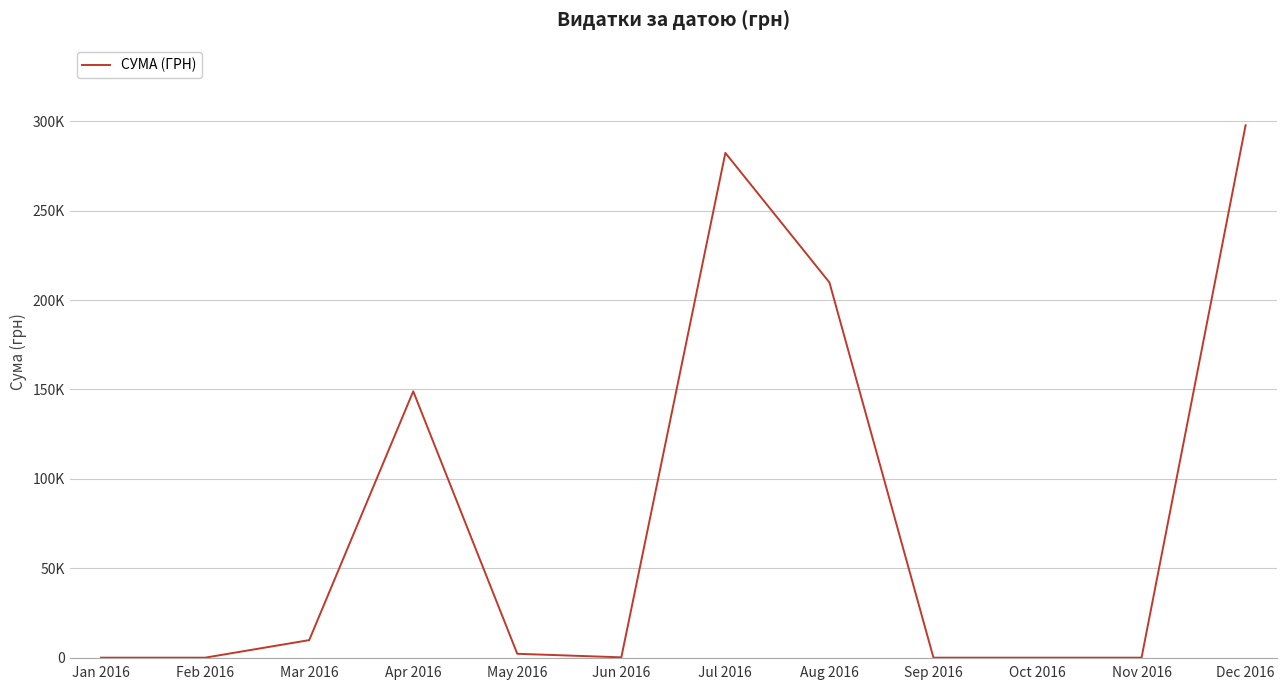

Where is the data nearest to the value 148871?

Apr 2016